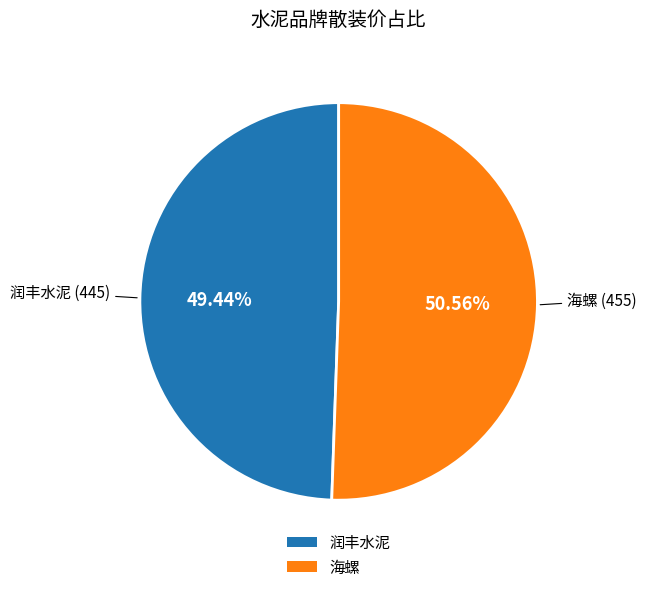

Rank the categories by value from highest to lowest.

海螺, 润丰水泥